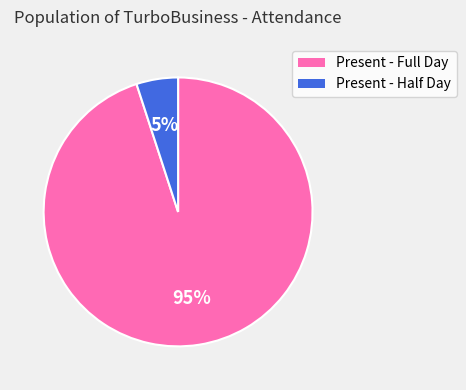

True or false: Present - Full Day accounts for 99% of the total.

False